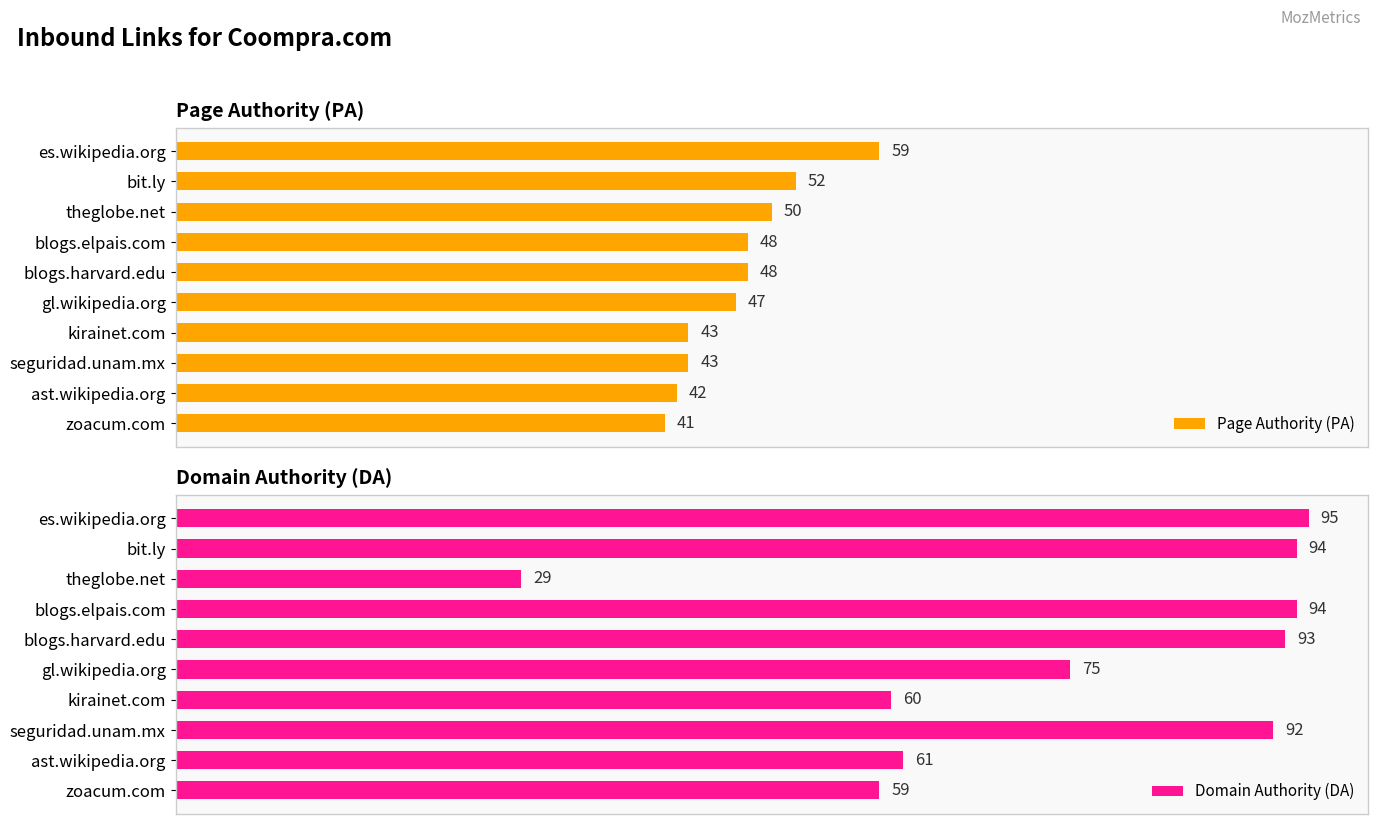

At how many categories does at least one series exceed 46?

10